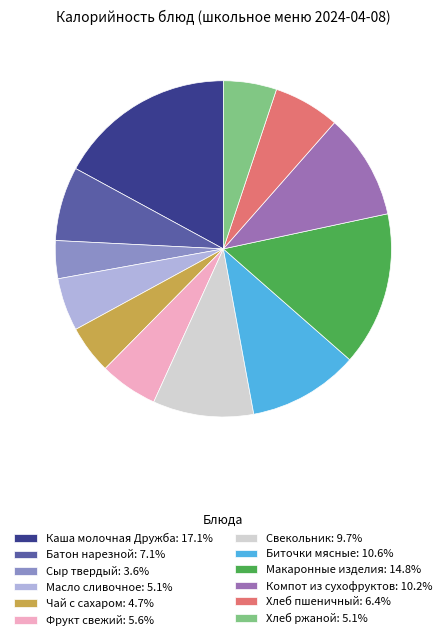

Is the sum of Фрукт свежий and Чай с сахаром greater than half?

No